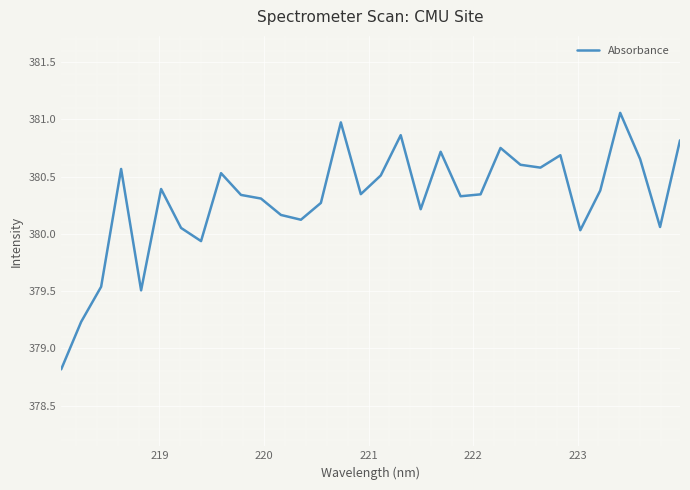

What is the smallest value displayed?

378.8